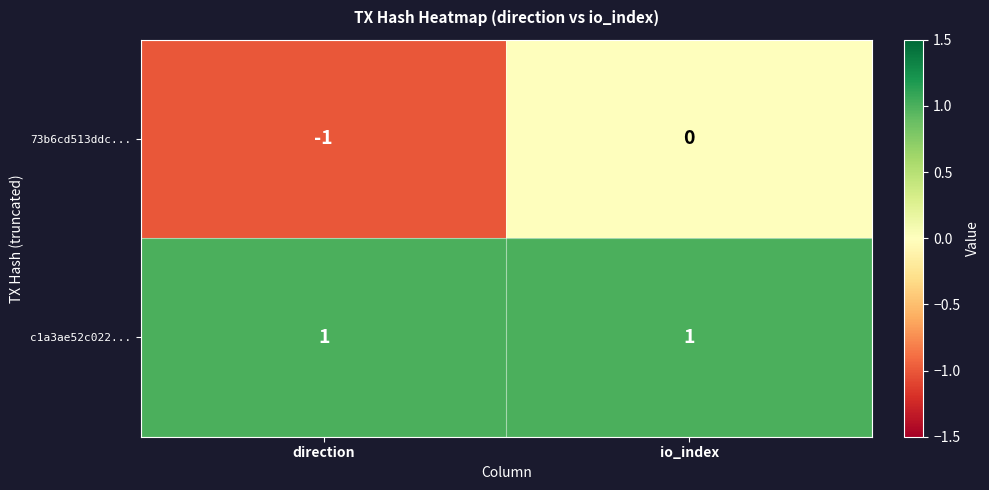

Rank the series at direction from lowest to highest value.

73b6cd513ddc..., c1a3ae52c022...